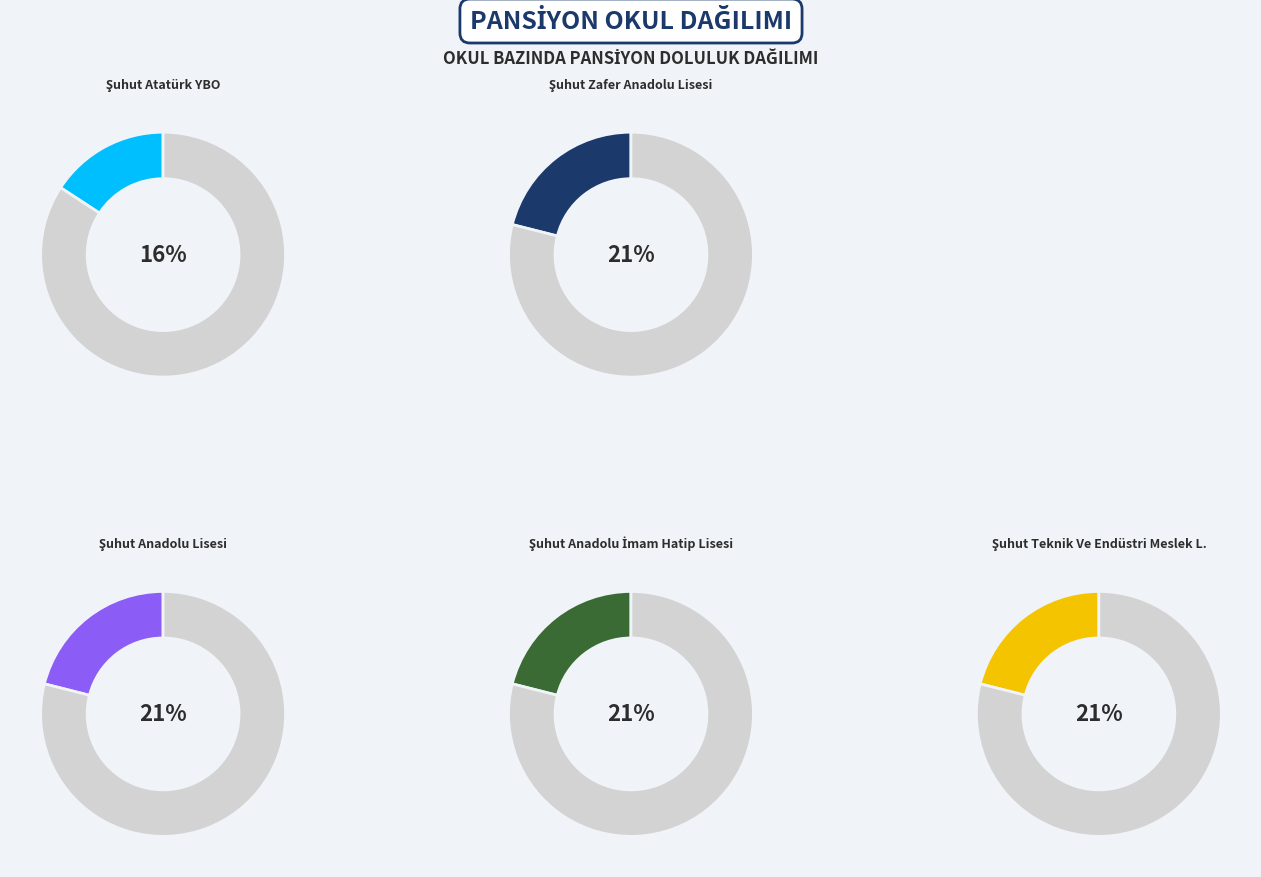

To the nearest percent, what is the average slice percentage?

20%